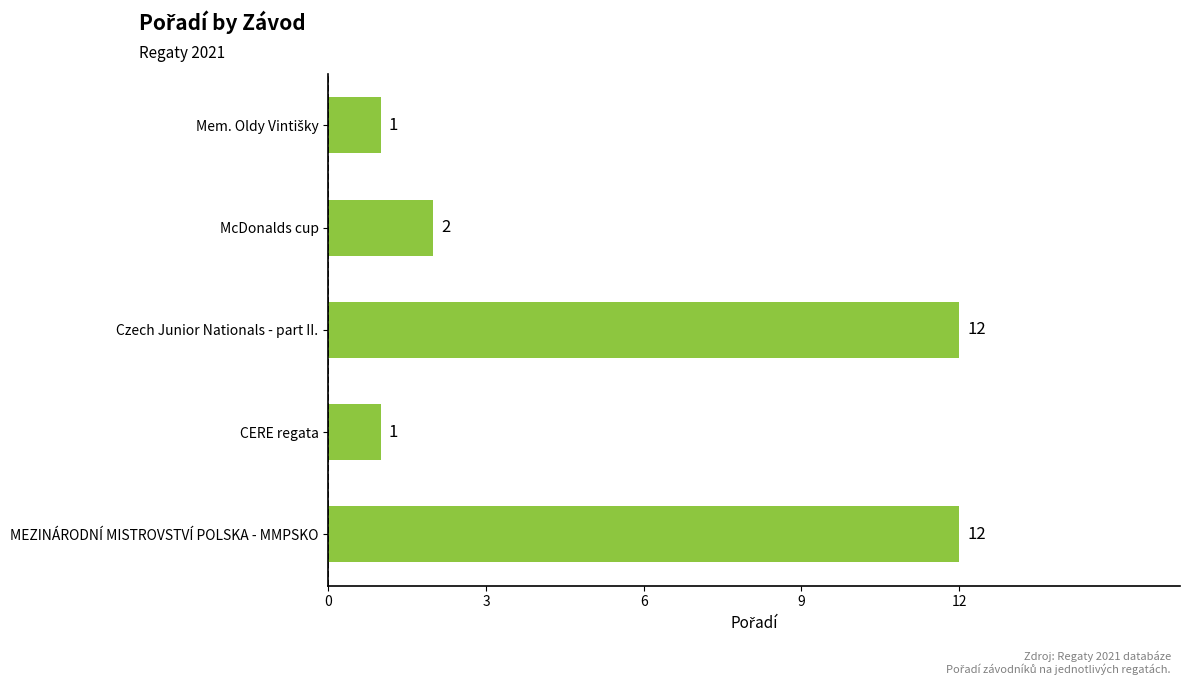

Approximately how many times larger is the value at McDonalds cup compared to CERE regata?

2.0